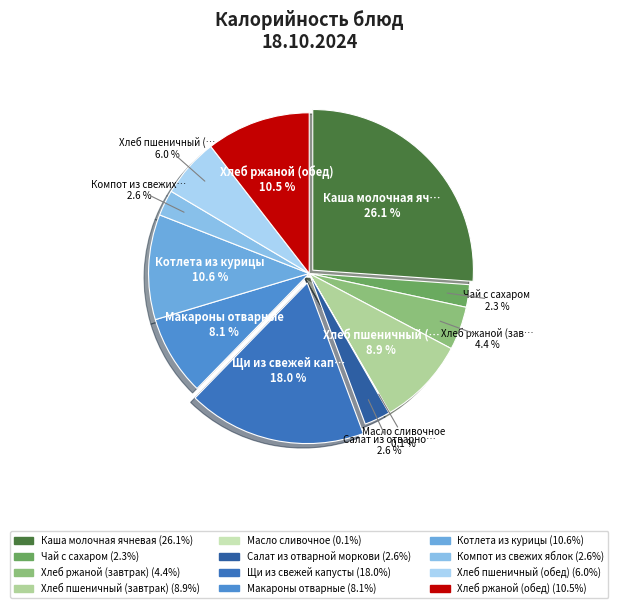

What is the largest slice in the pie chart?

Каша молочная ячневая